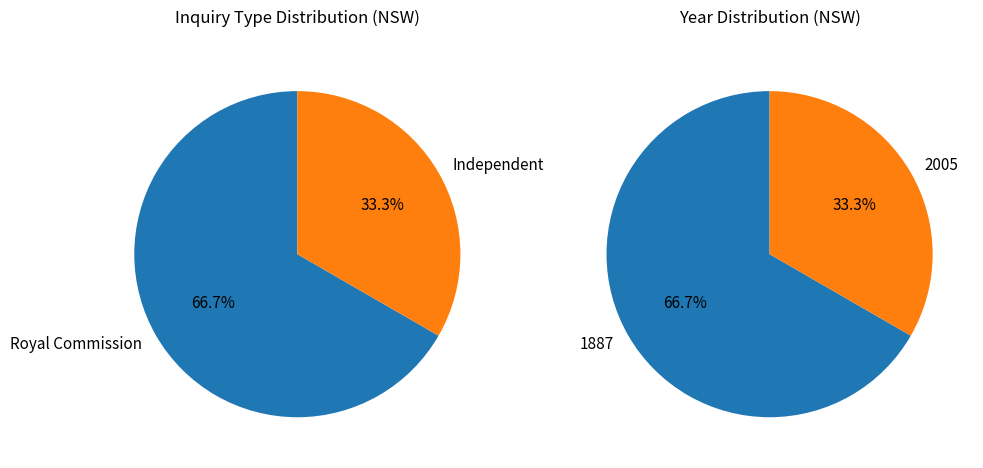

Is Royal Commission 1887 (REC002-4013) the majority of the pie?

No